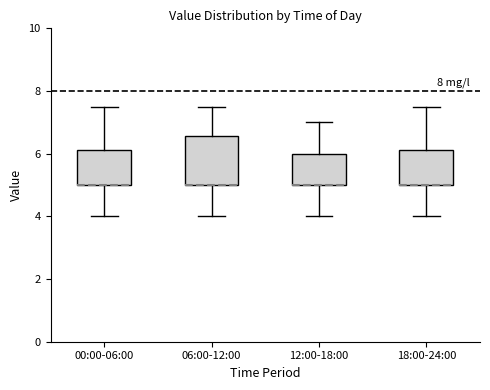

Reading left to right, read every box against the y-axis: the position of its median line, the range the box covers, and the ends of its whiskers. The values are not printed on the chart, so give them approximately, as read against the axis.

00:00-06:00: median 5.0 (drawn on the box's lower edge), box 5.0 to 6.2, whiskers 4.0 to 7.6
06:00-12:00: median 5.0 (drawn on the box's lower edge), box 5.0 to 6.6, whiskers 4.0 to 7.6
12:00-18:00: median 5.0 (drawn on the box's lower edge), box 5.0 to 6.0, whiskers 4.0 to 7.0
18:00-24:00: median 5.0 (drawn on the box's lower edge), box 5.0 to 6.2, whiskers 4.0 to 7.6